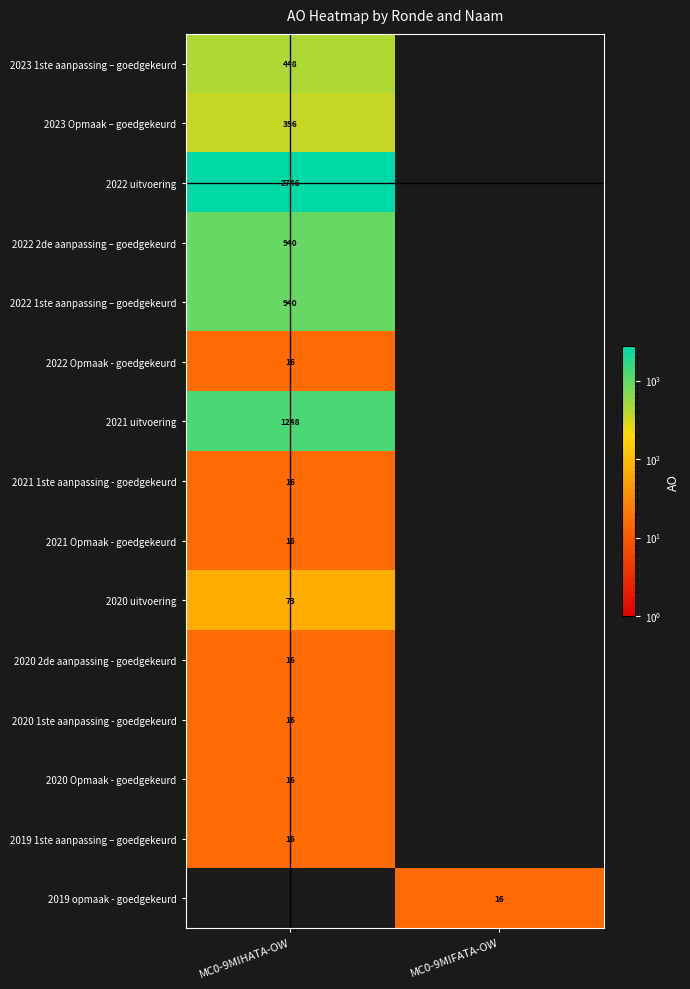

How many categories are shown in the chart?

2